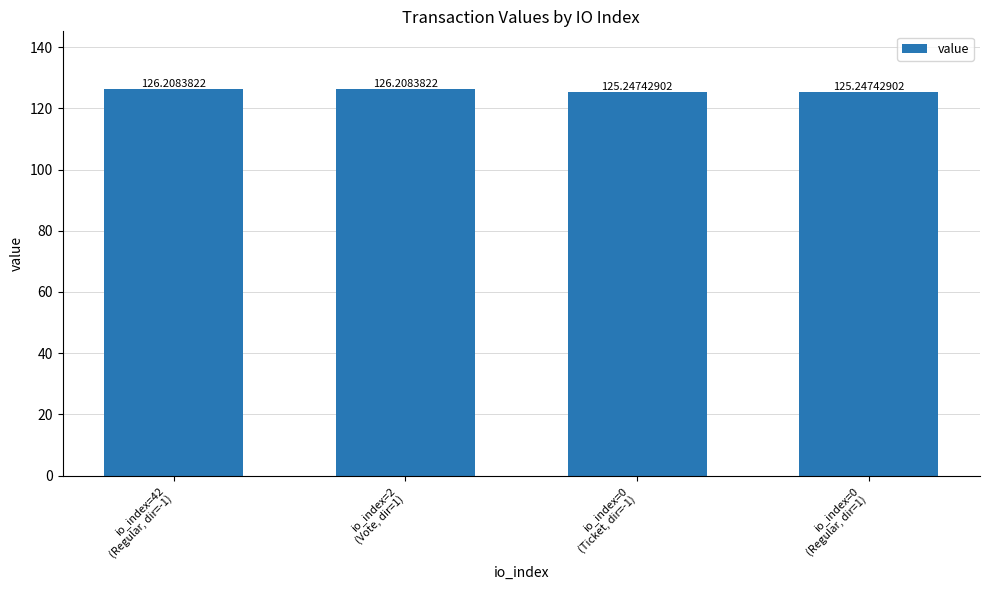

What is the sum of all values?

502.9